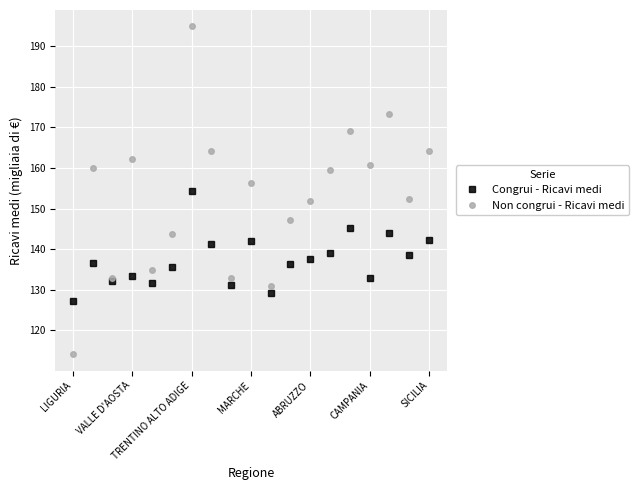

What is the average value of the Congrui - Ricavi medi series?

137.4